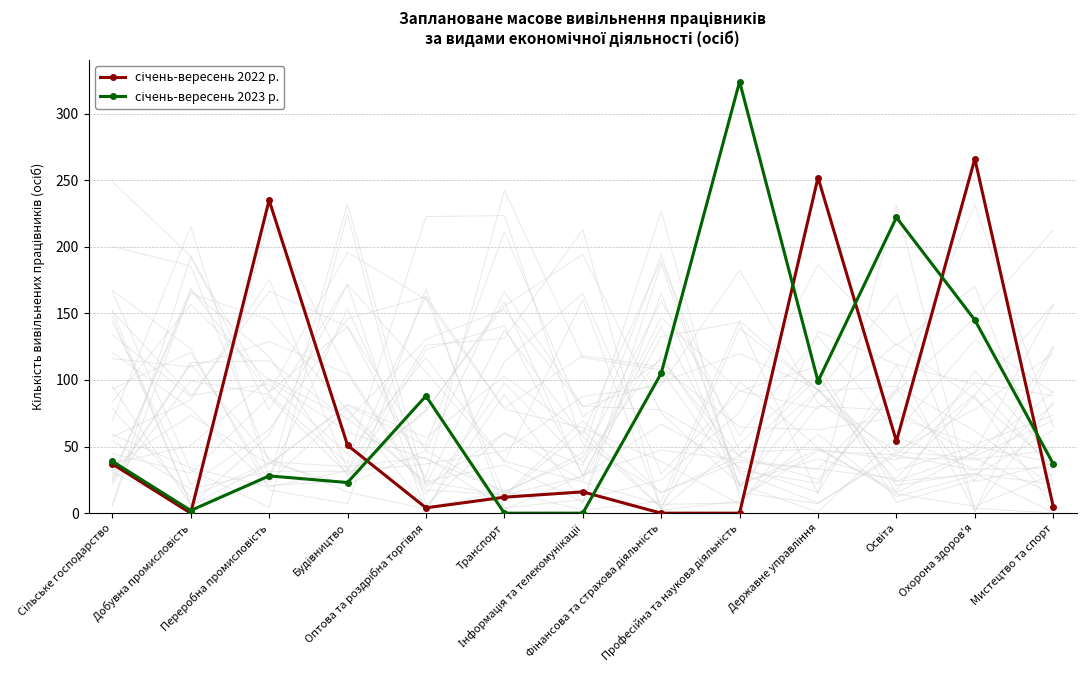

What is the total value across all series at Інформація та телекомунікації?

16